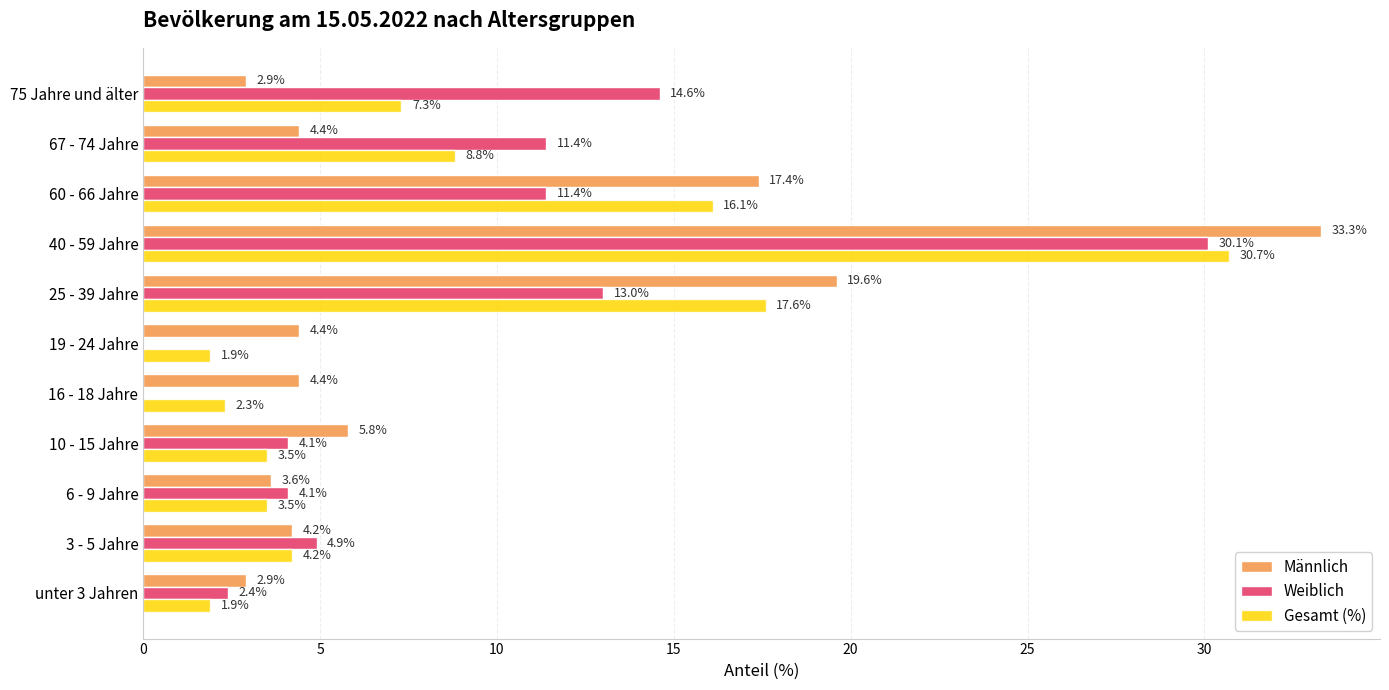

Count the number of data series in this chart.

3